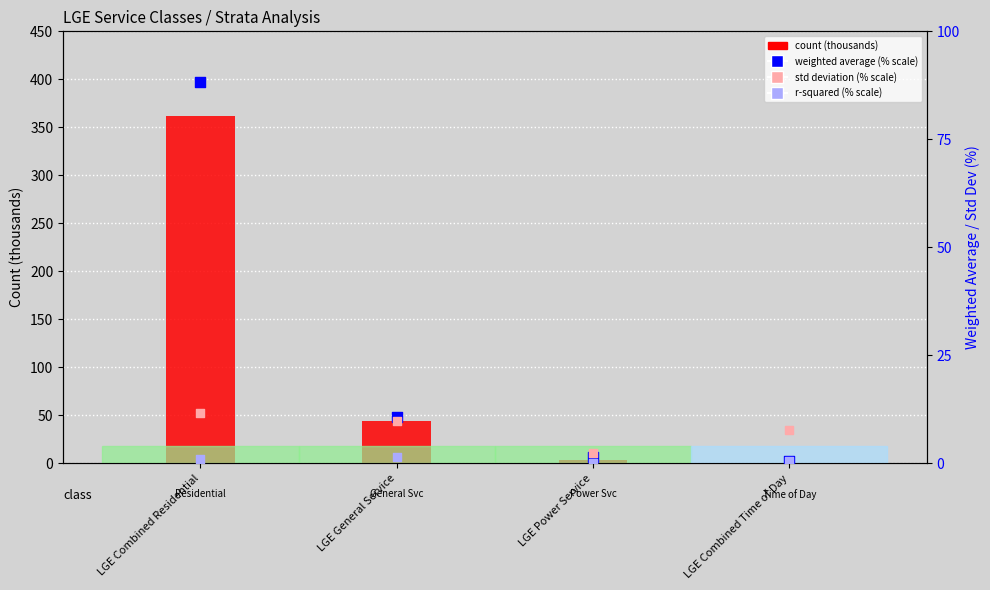

Which series reaches the minimum Y coordinate?

r-squared (% scale)